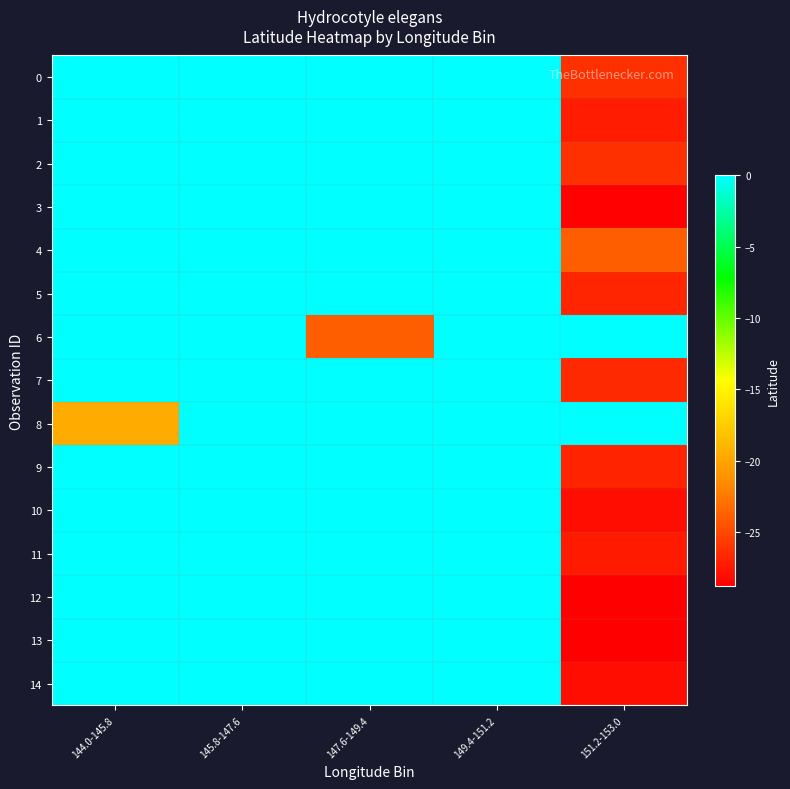

Reading left to right, extract all data points from this chart.

0: 144.0-145.8=0.0	145.8-147.6=0.0	147.6-149.4=0.0	149.4-151.2=0.0	151.2-153.0=-26.2
1: 144.0-145.8=0.0	145.8-147.6=0.0	147.6-149.4=0.0	149.4-151.2=0.0	151.2-153.0=-27.3
2: 144.0-145.8=0.0	145.8-147.6=0.0	147.6-149.4=0.0	149.4-151.2=0.0	151.2-153.0=-26.2
3: 144.0-145.8=0.0	145.8-147.6=0.0	147.6-149.4=0.0	149.4-151.2=0.0	151.2-153.0=-28.6
4: 144.0-145.8=0.0	145.8-147.6=0.0	147.6-149.4=0.0	149.4-151.2=0.0	151.2-153.0=-23.9
5: 144.0-145.8=0.0	145.8-147.6=0.0	147.6-149.4=0.0	149.4-151.2=0.0	151.2-153.0=-26.8
6: 144.0-145.8=0.0	145.8-147.6=0.0	147.6-149.4=-23.9	149.4-151.2=0.0	151.2-153.0=0.0
7: 144.0-145.8=0.0	145.8-147.6=0.0	147.6-149.4=0.0	149.4-151.2=0.0	151.2-153.0=-26.6
8: 144.0-145.8=-19.6	145.8-147.6=0.0	147.6-149.4=0.0	149.4-151.2=0.0	151.2-153.0=0.0
9: 144.0-145.8=0.0	145.8-147.6=0.0	147.6-149.4=0.0	149.4-151.2=0.0	151.2-153.0=-26.9
10: 144.0-145.8=0.0	145.8-147.6=0.0	147.6-149.4=0.0	149.4-151.2=0.0	151.2-153.0=-28.1
11: 144.0-145.8=0.0	145.8-147.6=0.0	147.6-149.4=0.0	149.4-151.2=0.0	151.2-153.0=-27.4
12: 144.0-145.8=0.0	145.8-147.6=0.0	147.6-149.4=0.0	149.4-151.2=0.0	151.2-153.0=-28.8
13: 144.0-145.8=0.0	145.8-147.6=0.0	147.6-149.4=0.0	149.4-151.2=0.0	151.2-153.0=-28.8
14: 144.0-145.8=0.0	145.8-147.6=0.0	147.6-149.4=0.0	149.4-151.2=0.0	151.2-153.0=-28.0